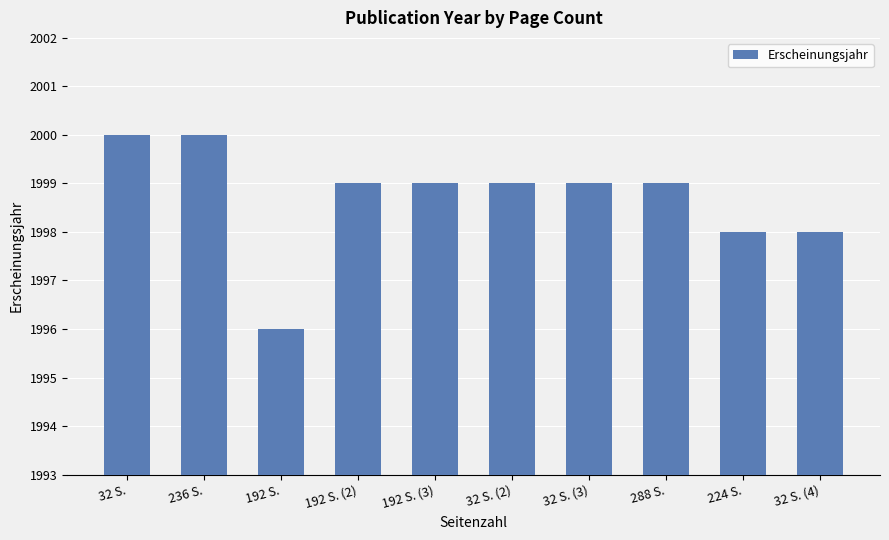

What is the sum of the values at 32 S. and 288 S.?

3999